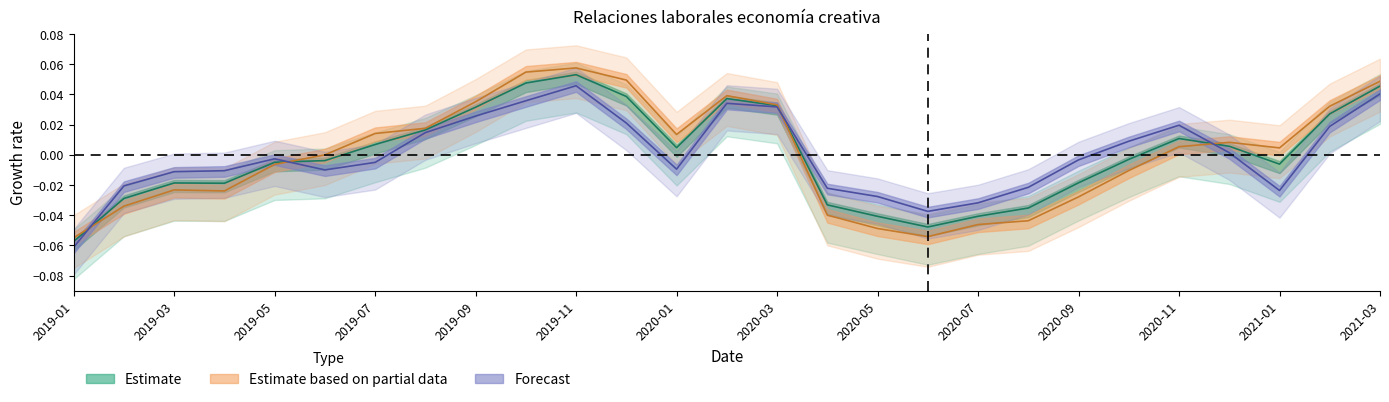

Reading left to right, transcribe all the data shown in this chart.

Total_Dep: 2019-01=-0.1	2019-02=-0.0	2019-03=-0.0	2019-04=-0.0	2019-05=-0.0	2019-06=-0.0	2019-07=0.0	2019-08=0.0	2019-09=0.0	2019-10=0.0	2019-11=0.1	2019-12=0.0	2020-01=0.0	2020-02=0.0	2020-03=0.0	2020-04=-0.0	2020-05=-0.0	2020-06=-0.0	2020-07=-0.0	2020-08=-0.0	2020-09=-0.0	2020-10=-0.0	2020-11=0.0	2020-12=0.0	2021-01=-0.0	2021-02=0.0	2021-03=0.0
Incl_Dep: 2019-01=-0.1	2019-02=-0.0	2019-03=-0.0	2019-04=-0.0	2019-05=-0.0	2019-06=-0.0	2019-07=0.0	2019-08=0.0	2019-09=0.0	2019-10=0.1	2019-11=0.1	2019-12=0.0	2020-01=0.0	2020-02=0.0	2020-03=0.0	2020-04=-0.0	2020-05=-0.0	2020-06=-0.1	2020-07=-0.0	2020-08=-0.0	2020-09=-0.0	2020-10=-0.0	2020-11=0.0	2020-12=0.0	2021-01=0.0	2021-02=0.0	2021-03=0.0
Parcial_Dep: 2019-01=-0.1	2019-02=-0.0	2019-03=-0.0	2019-04=-0.0	2019-05=-0.0	2019-06=-0.0	2019-07=-0.0	2019-08=0.0	2019-09=0.0	2019-10=0.0	2019-11=0.0	2019-12=0.0	2020-01=-0.0	2020-02=0.0	2020-03=0.0	2020-04=-0.0	2020-05=-0.0	2020-06=-0.0	2020-07=-0.0	2020-08=-0.0	2020-09=-0.0	2020-10=0.0	2020-11=0.0	2020-12=0.0	2021-01=-0.0	2021-02=0.0	2021-03=0.0